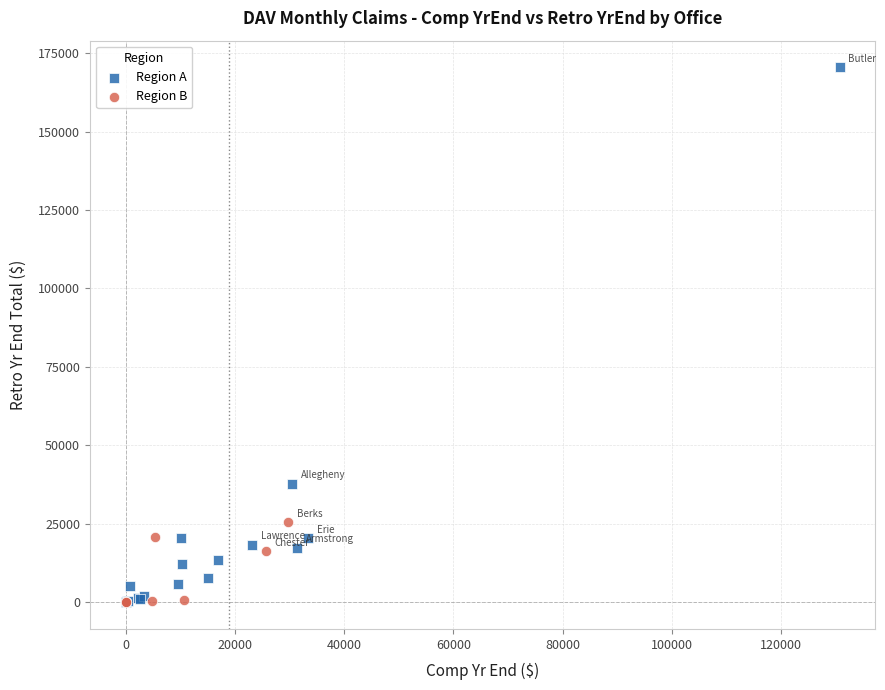

Which series contains the highest Y value?

Region A